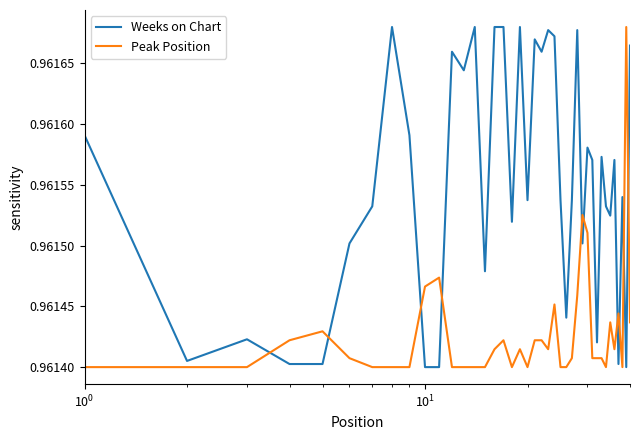

How many Weeks on Chart values are between 0 and 1?

40